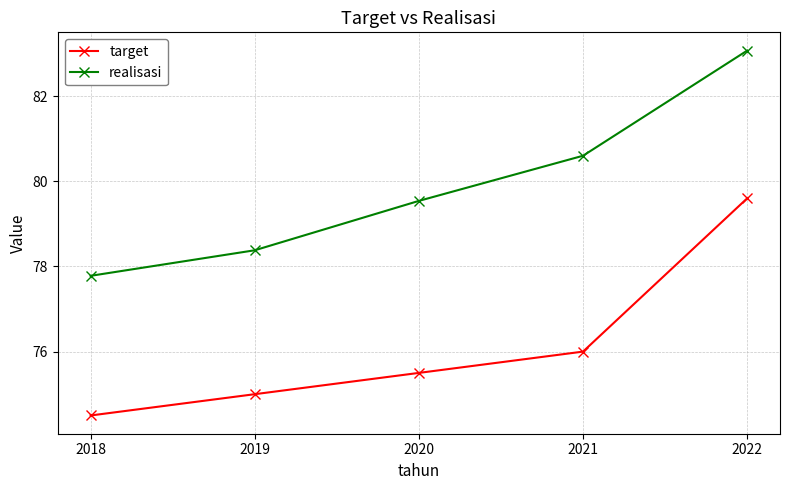

How many series are shown in this chart?

2